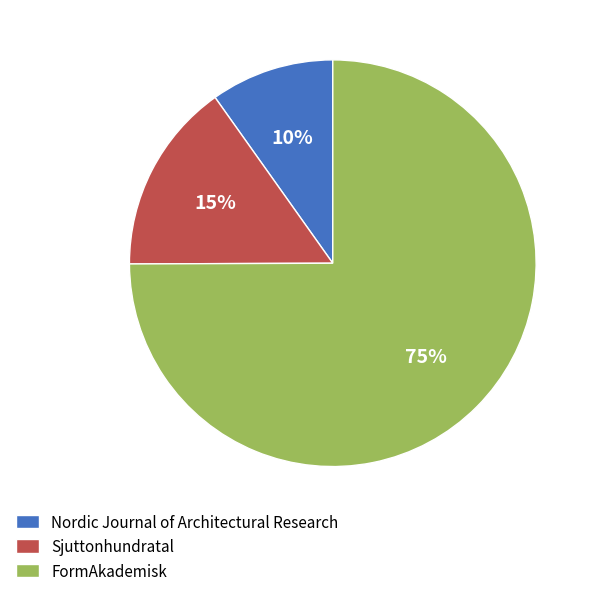

To the nearest percent, what is the average slice percentage?

33%